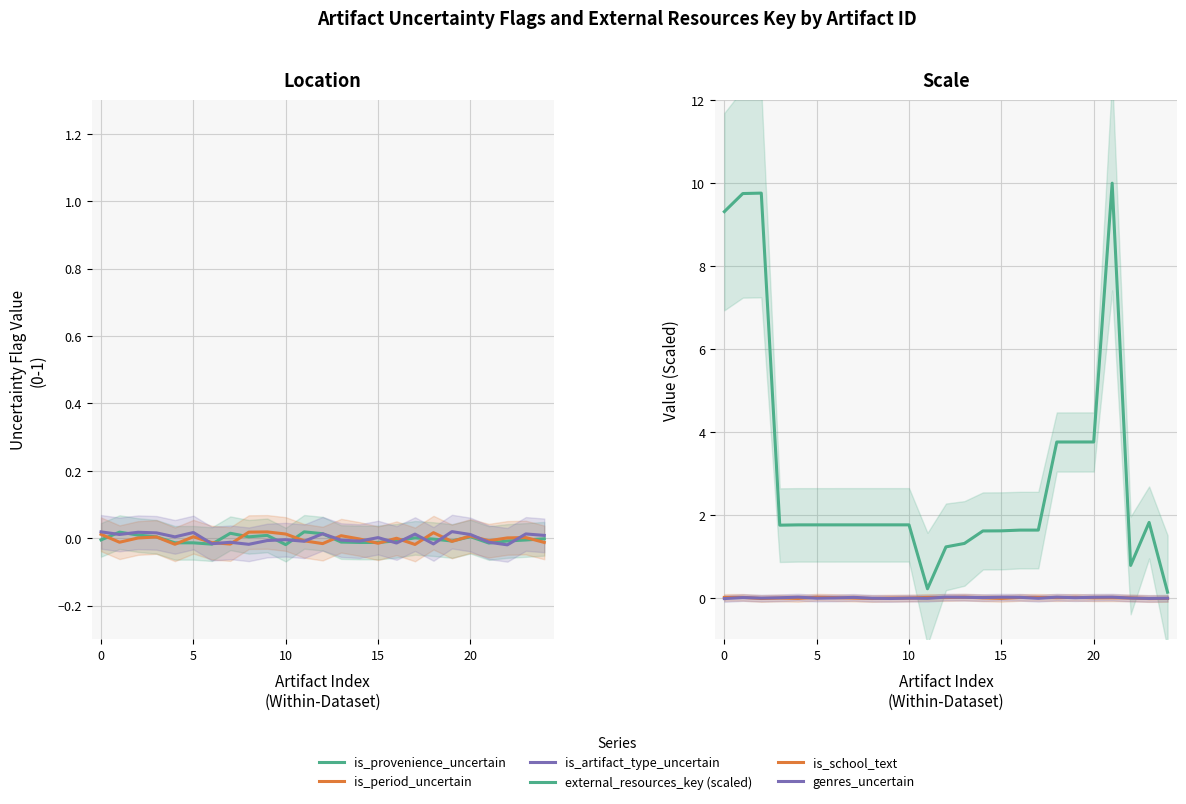

How many intersections are there between is_provenience_uncertain and genres_uncertain?

8